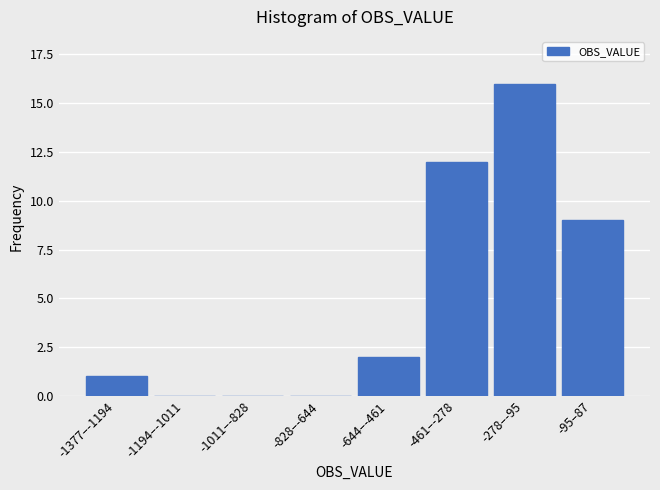

Reading left to right, extract all data points from this chart.

-1377–-1194=1	-1194–-1011=0	-1011–-828=0	-828–-644=0	-644–-461=2	-461–-278=12	-278–-95=16	-95–87=9